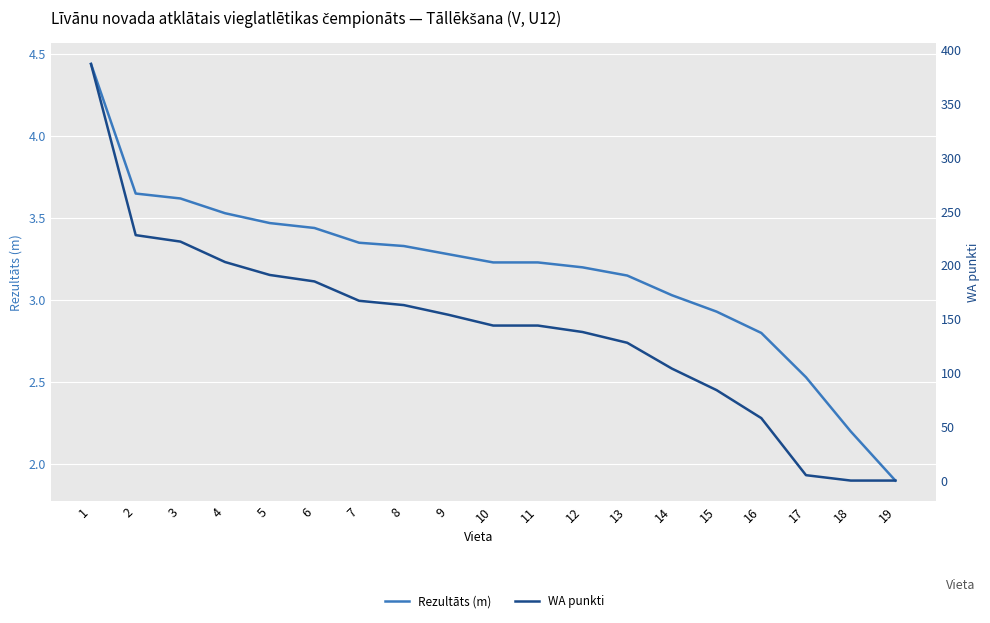

Which series changed the most between 5 and 10?

WA punkti